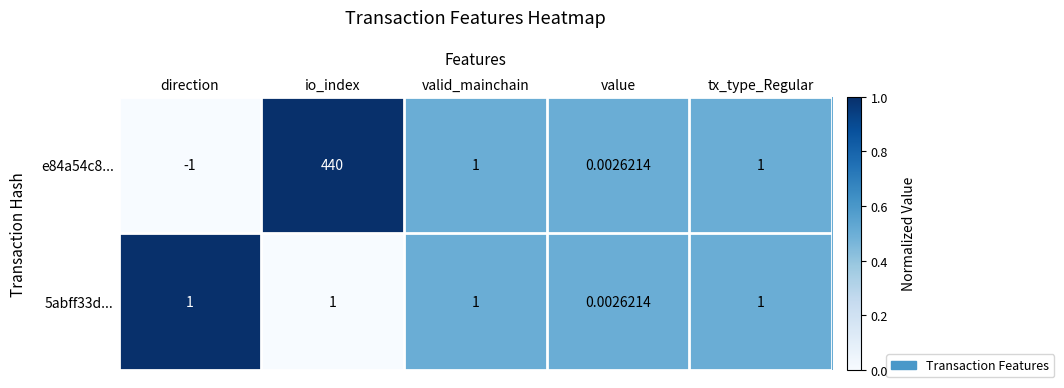

At which label is 5abff33d... closest to 0?

value